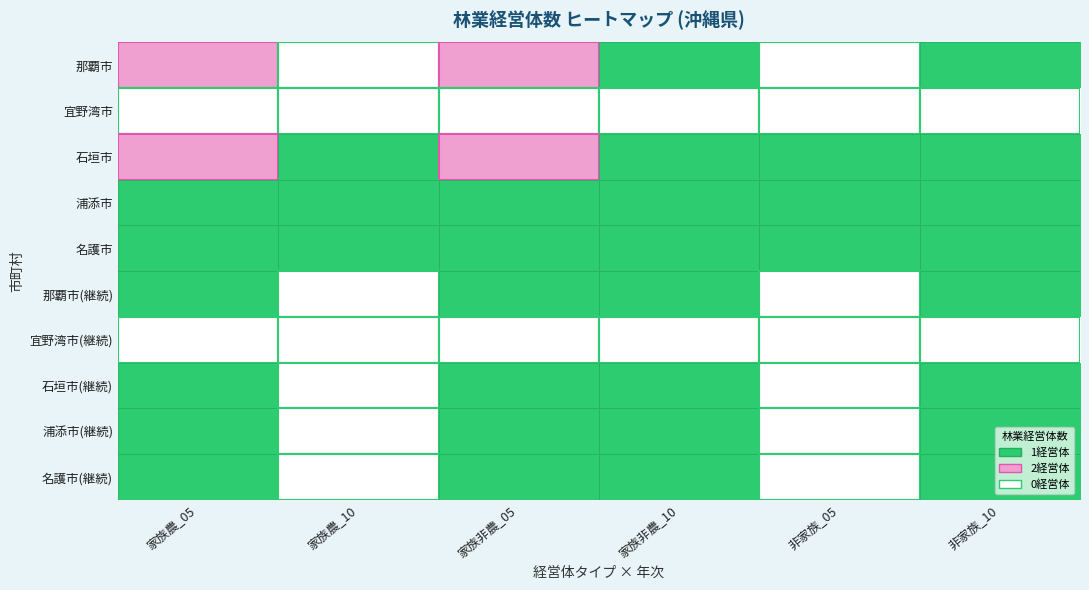

Reading left to right, transcribe all the data shown in this chart.

那覇市: 家族農_05=2	家族農_10=0	家族非農_05=2	家族非農_10=1	非家族_05=0	非家族_10=1
宜野湾市: 家族農_05=0	家族農_10=0	家族非農_05=0	家族非農_10=0	非家族_05=0	非家族_10=0
石垣市: 家族農_05=2	家族農_10=1	家族非農_05=2	家族非農_10=1	非家族_05=1	非家族_10=1
浦添市: 家族農_05=1	家族農_10=1	家族非農_05=1	家族非農_10=1	非家族_05=1	非家族_10=1
名護市: 家族農_05=1	家族農_10=1	家族非農_05=1	家族非農_10=1	非家族_05=1	非家族_10=1
那覇市(継続): 家族農_05=1	家族農_10=0	家族非農_05=1	家族非農_10=1	非家族_05=0	非家族_10=1
宜野湾市(継続): 家族農_05=0	家族農_10=0	家族非農_05=0	家族非農_10=0	非家族_05=0	非家族_10=0
石垣市(継続): 家族農_05=1	家族農_10=0	家族非農_05=1	家族非農_10=1	非家族_05=0	非家族_10=1
浦添市(継続): 家族農_05=1	家族農_10=0	家族非農_05=1	家族非農_10=1	非家族_05=0	非家族_10=1
名護市(継続): 家族農_05=1	家族農_10=0	家族非農_05=1	家族非農_10=1	非家族_05=0	非家族_10=1